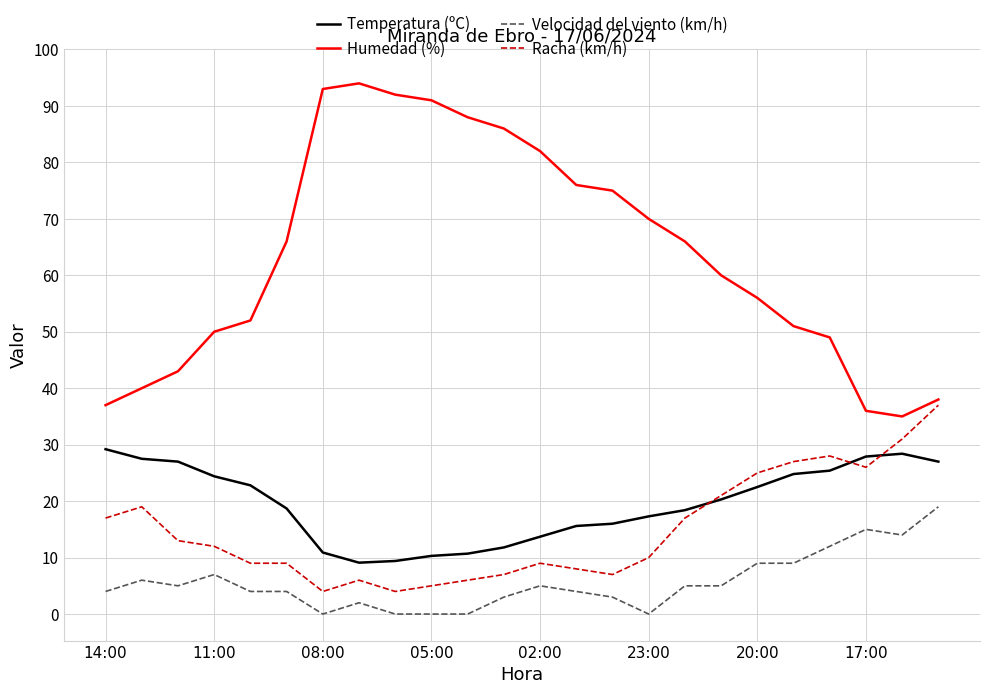

What is the highest value of the Temperatura (ºC) series?

29.2